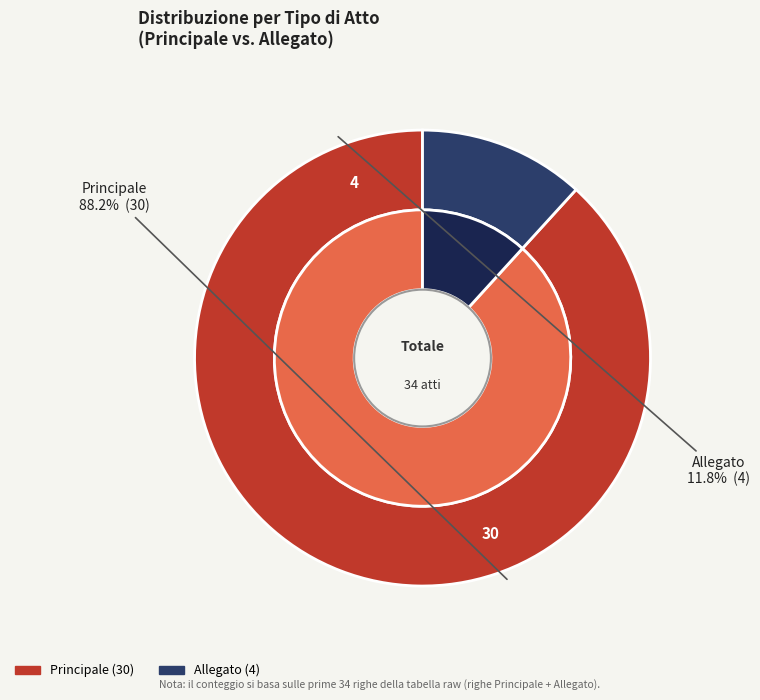

What is the total percentage of Principale and Allegato?

100.0%